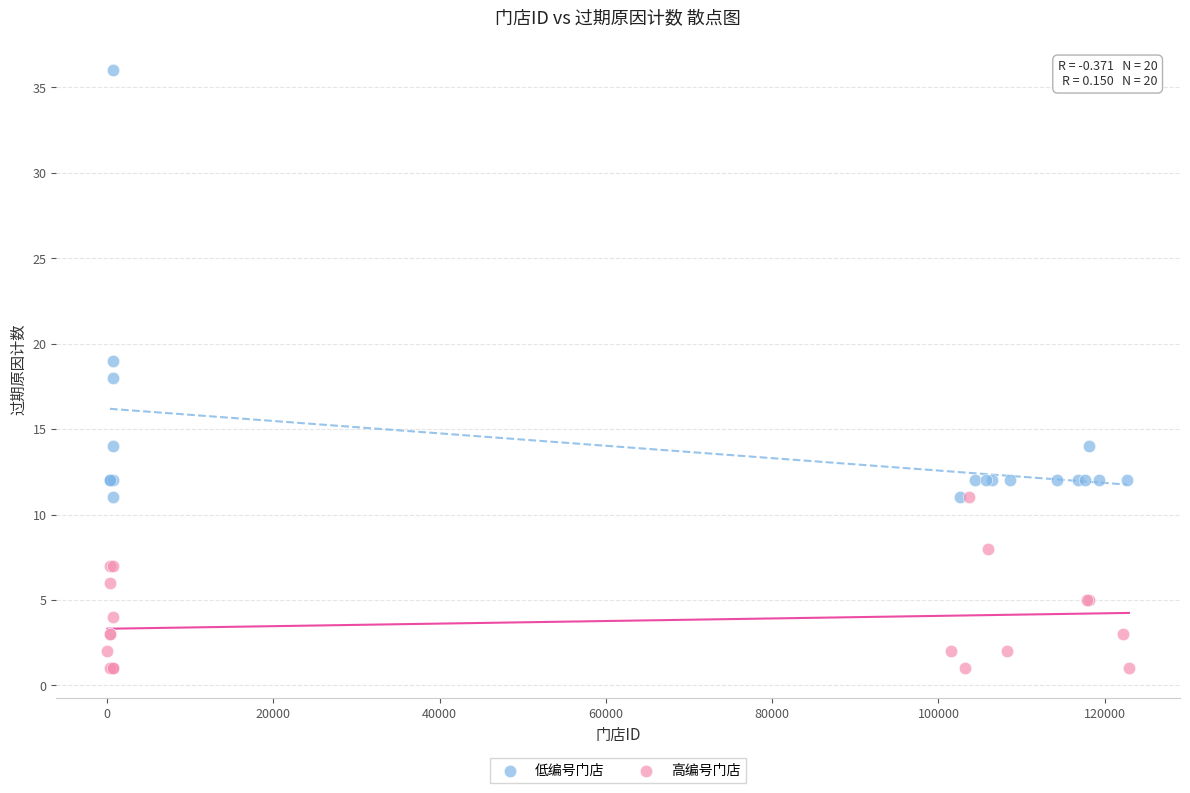

Which series reaches the minimum Y coordinate?

高编号门店